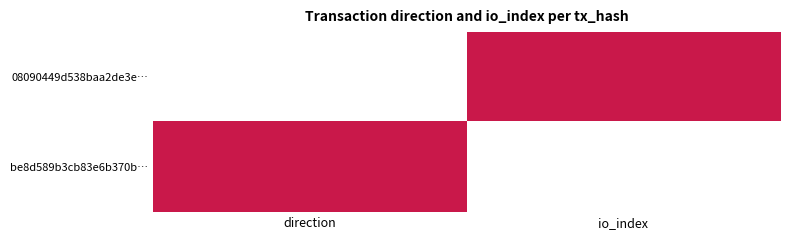

Between io_index and direction, which is larger?

io_index